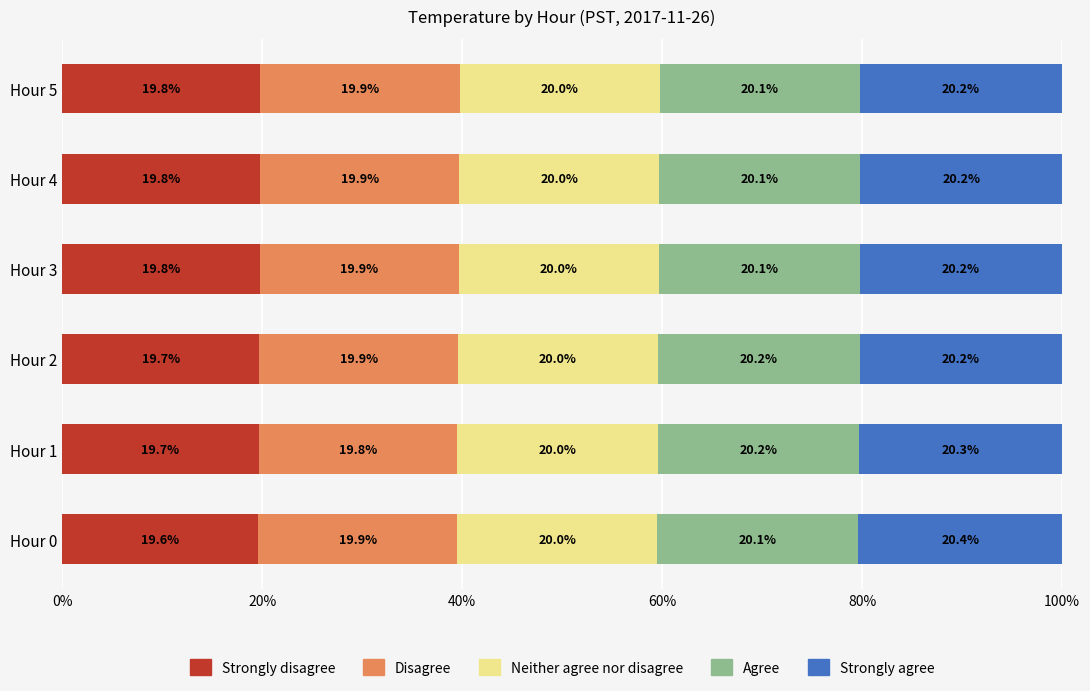

What is the maximum value for Strongly disagree?

19.8